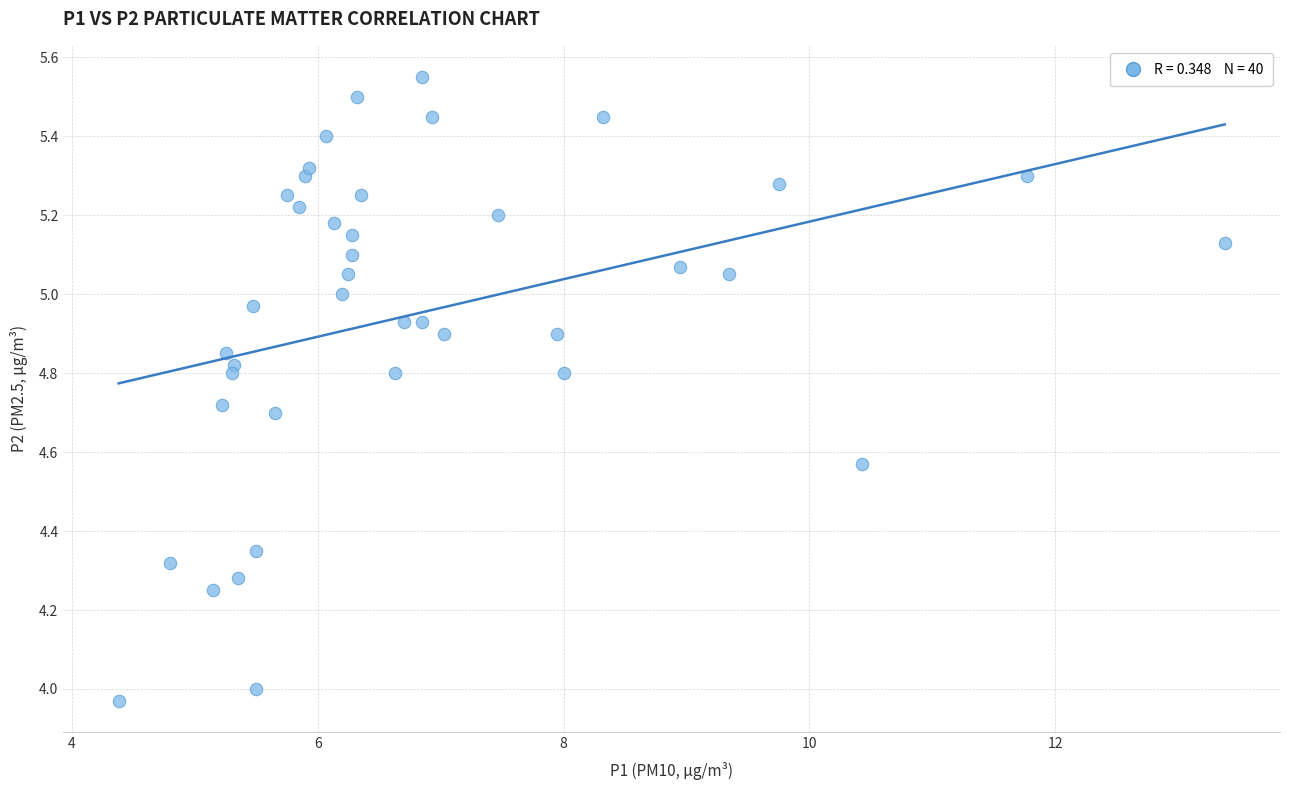

What is the range of Y values (max minus min)?

1.6